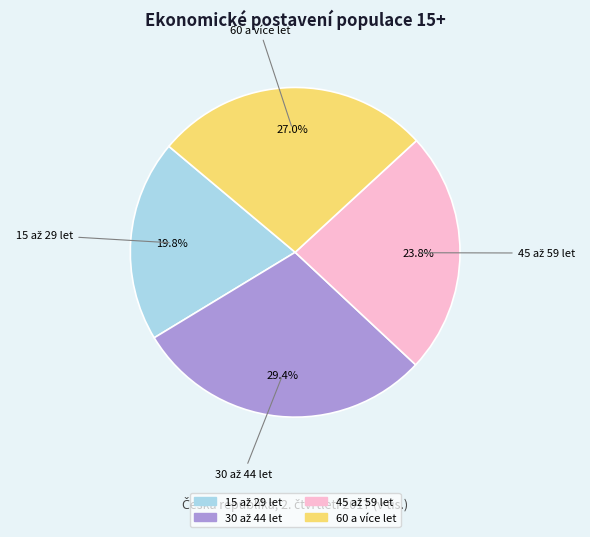

Does any single category account for the majority?

No